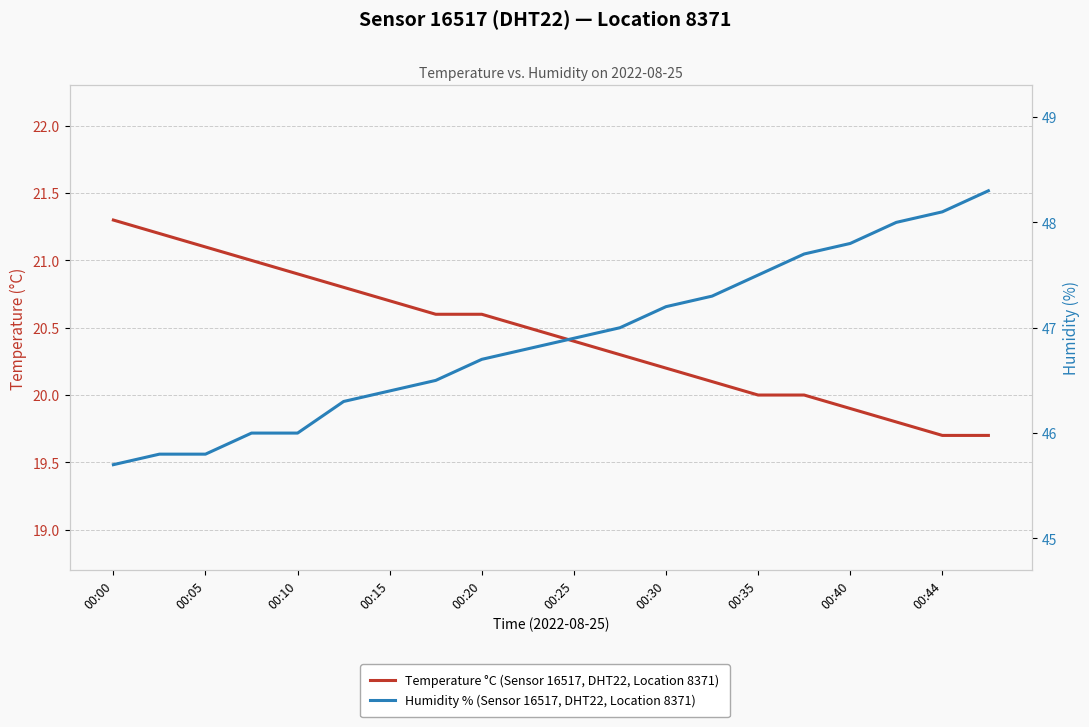

How many categories are shown in the chart?

20